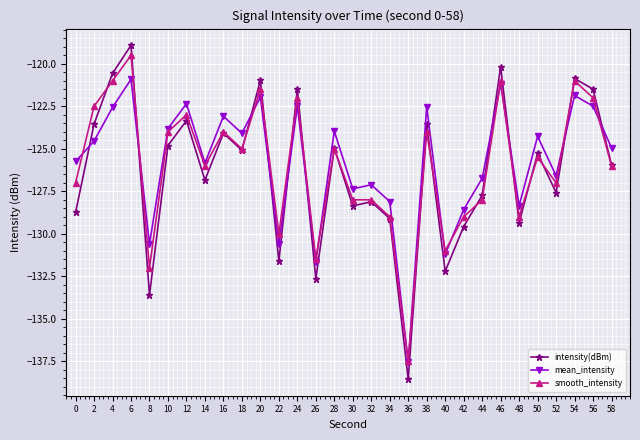

What is the approximate value of intensity(dBm) at 22?

-131.6